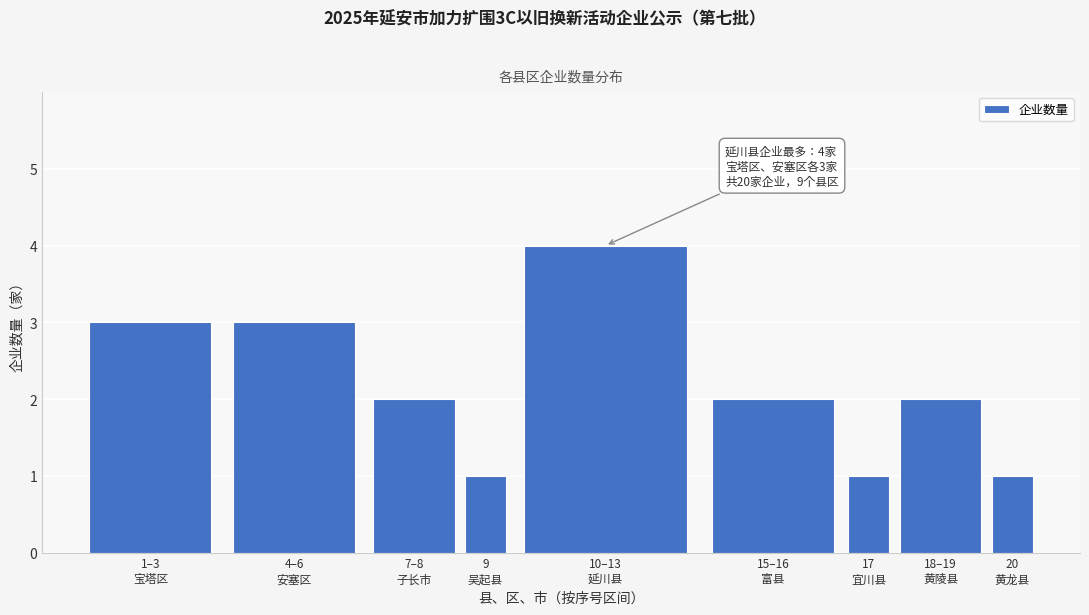

Reading right to left, transcribe all the data shown in this chart.

1	2	1	2	4	1	2	3	3